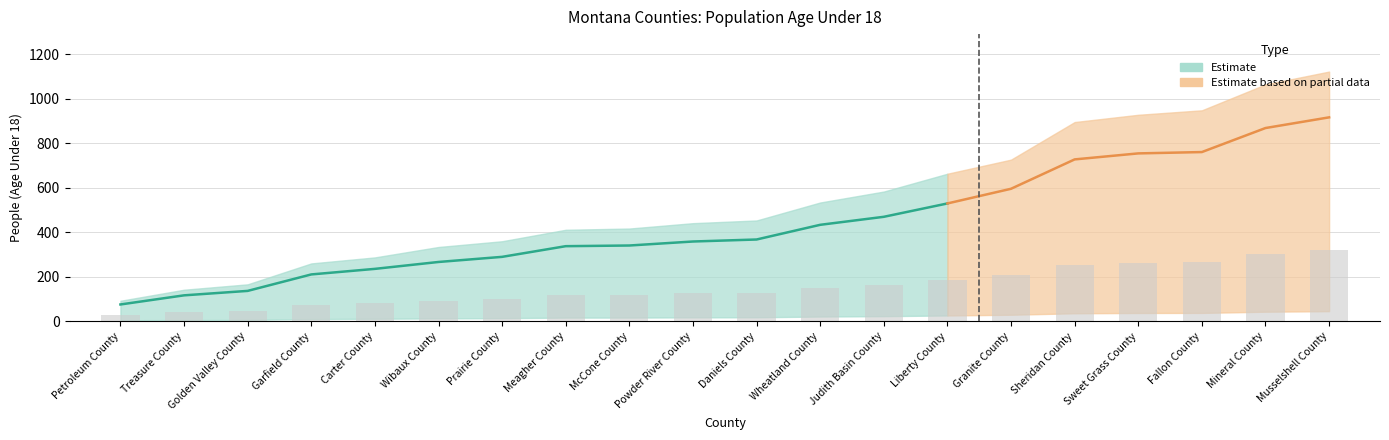

What is the change in value from Liberty County to Fallon County?

+80.8